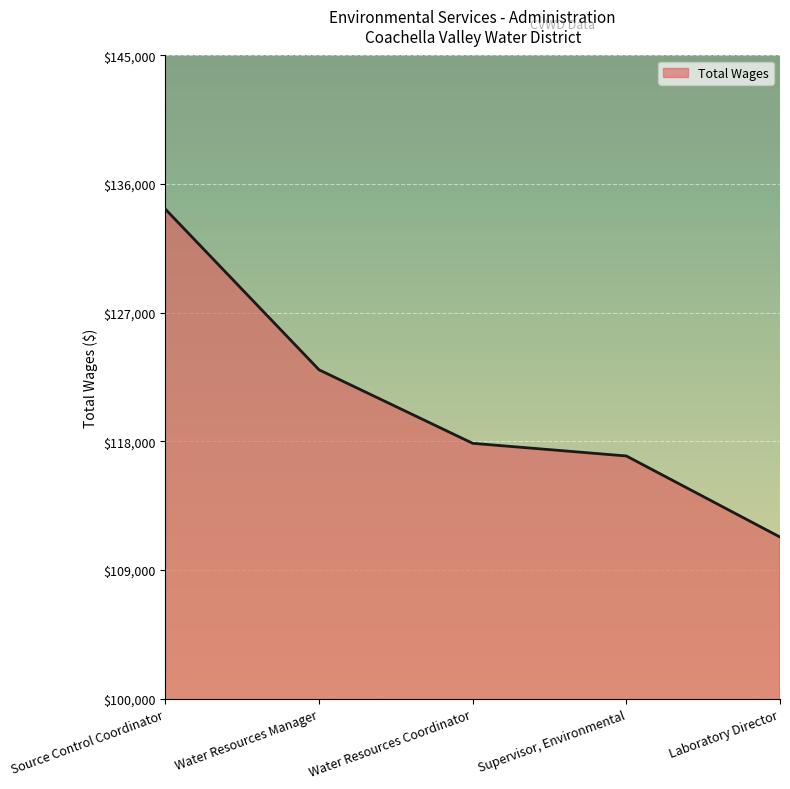

True or false: the data shows 36235 at Supervisor, Environmental.

False